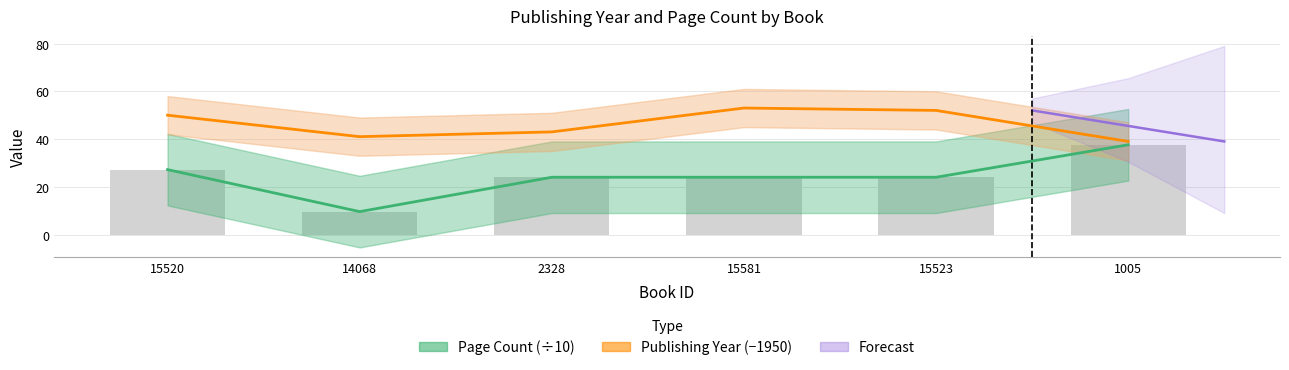

What position from the right is 2328?

4